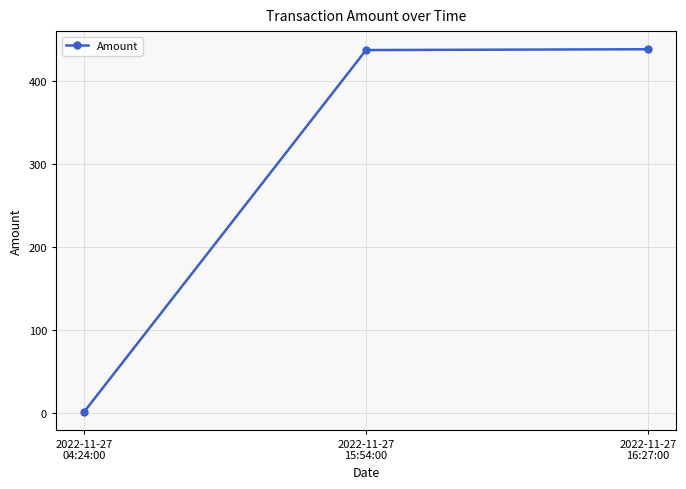

What is the average value?

292.4